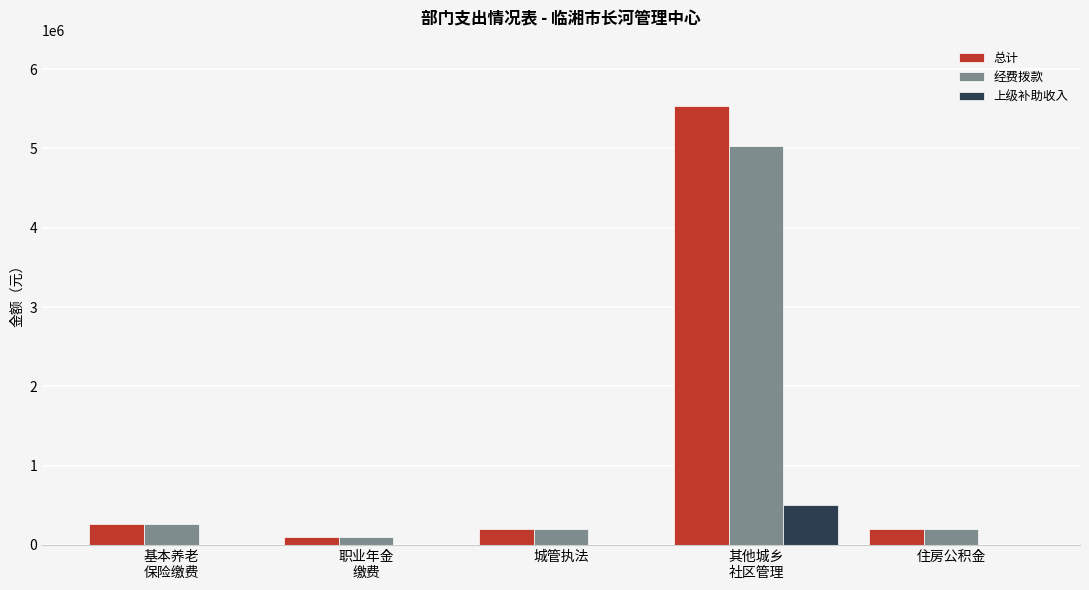

The 上级补助收入 series shows 0.0 at 城管执法. True or false?

True